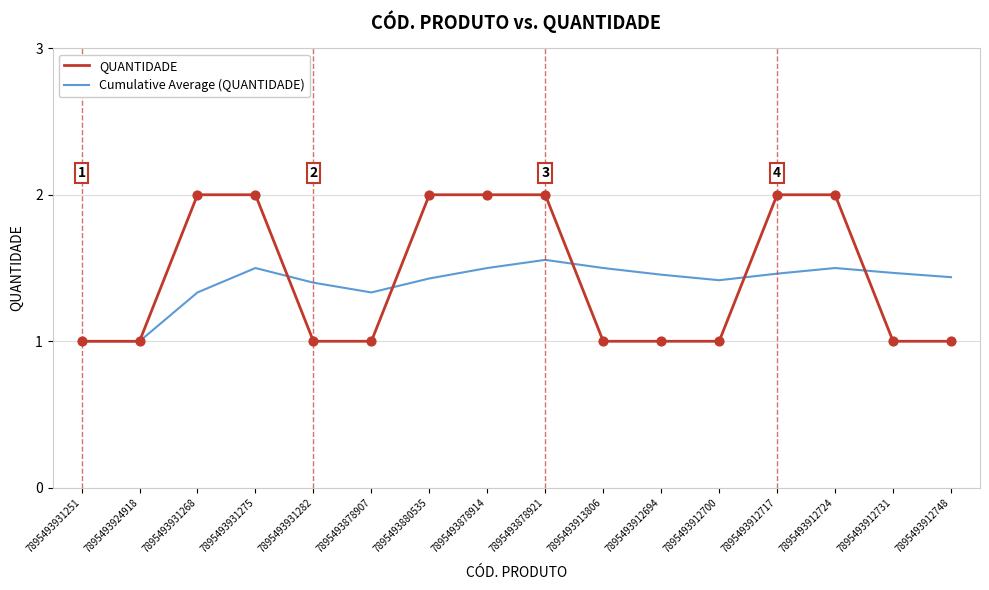

Which series has the widest spread of values?

QUANTIDADE